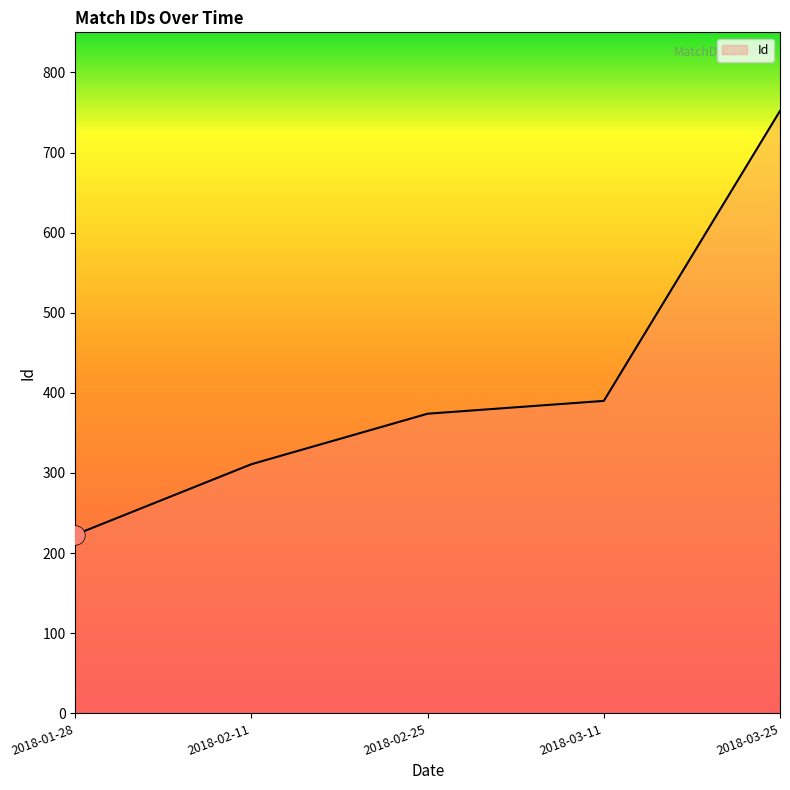

List the labels in order of value, largest first.

2018-03-25, 2018-03-11, 2018-02-25, 2018-02-11, 2018-01-28